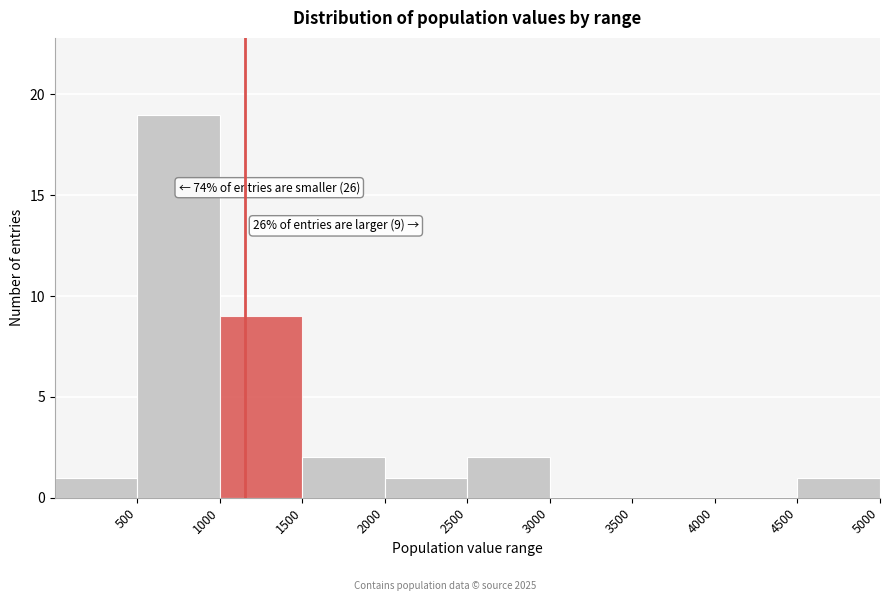

Which range on the x-axis has the tallest bar?

500 to 1000